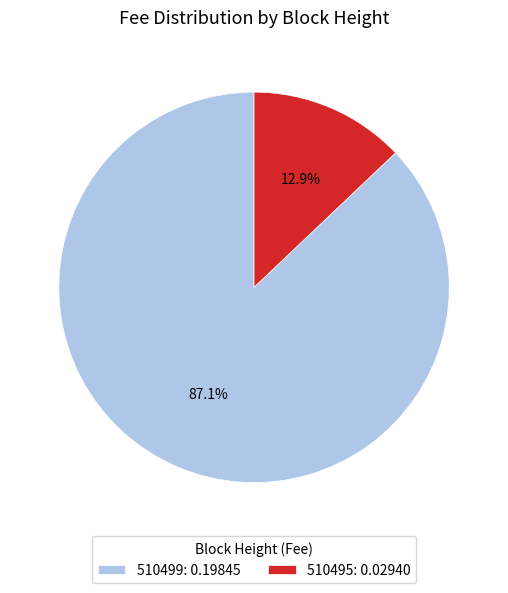

What percentage is the 510499 slice, to the nearest percent?

87%